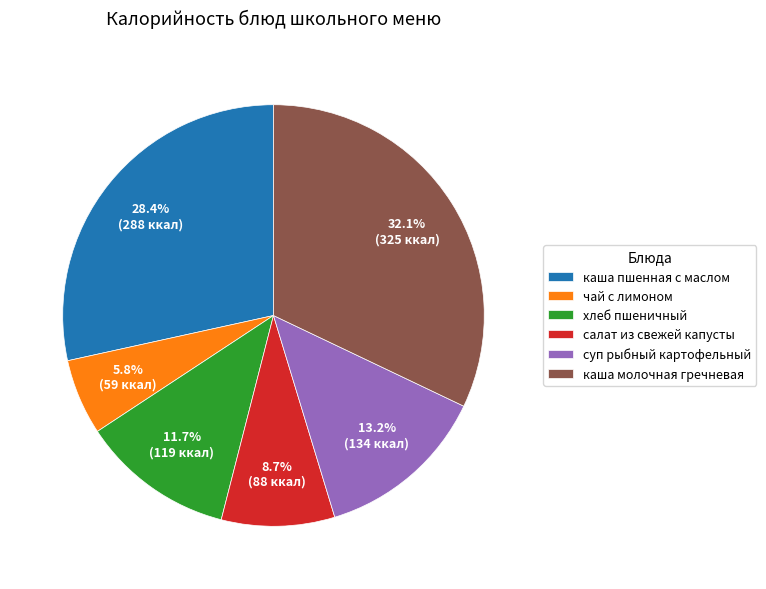

Count the number of slices in the pie.

6